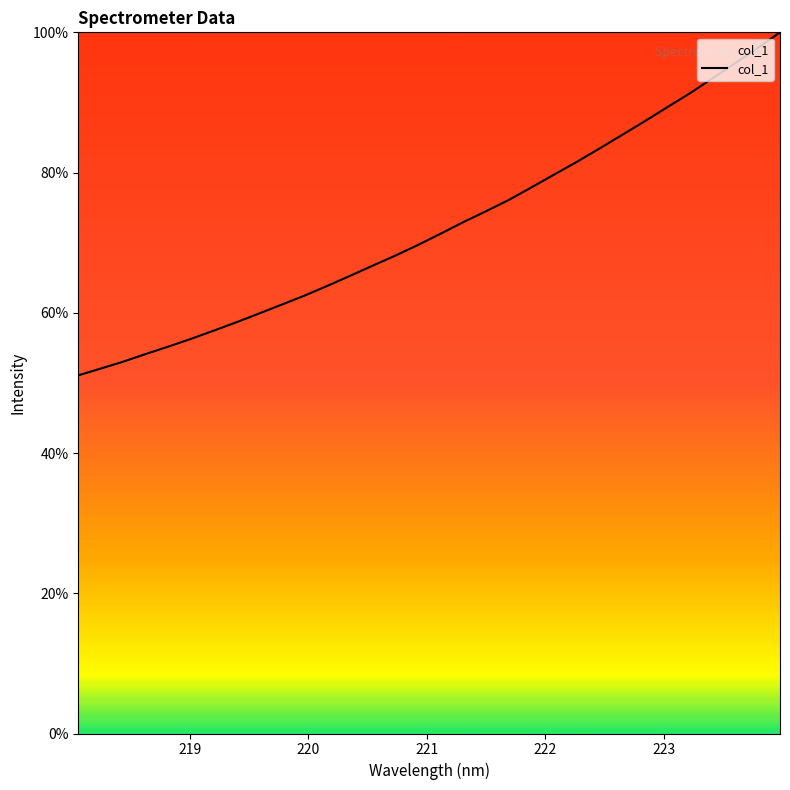

Reading left to right, list all the values displayed in this chart.

51.1	52.1	53.0	54.1	55.2	56.3	57.5	58.7	59.9	61.2	62.5	63.8	65.3	66.7	68.2	69.7	71.3	72.9	74.5	76.1	77.9	79.7	81.5	83.4	85.3	87.3	89.3	91.3	93.4	95.6	97.7	100.0